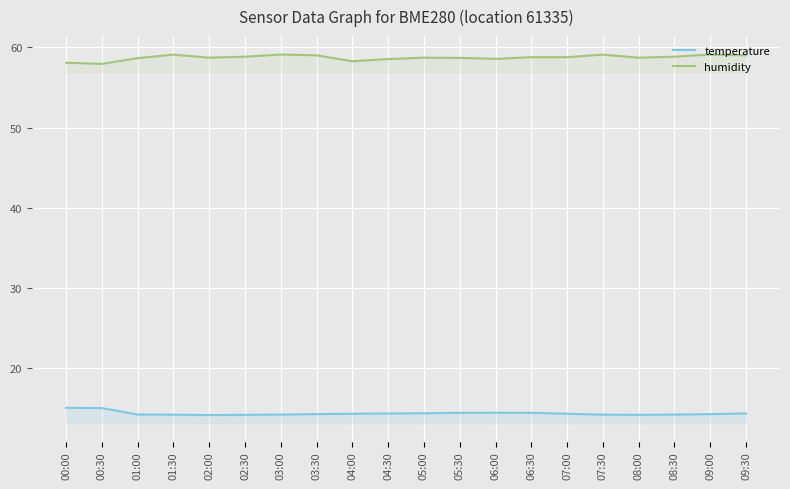

Reading left to right, what are all the values shown in this chart?

temperature: 15.1	15.0	14.2	14.2	14.2	14.2	14.2	14.3	14.3	14.4	14.4	14.4	14.4	14.4	14.3	14.2	14.2	14.2	14.3	14.4
humidity: 58.1	57.9	58.6	59.1	58.7	58.8	59.1	59.0	58.3	58.5	58.7	58.7	58.6	58.8	58.8	59.1	58.7	58.8	59.1	59.0